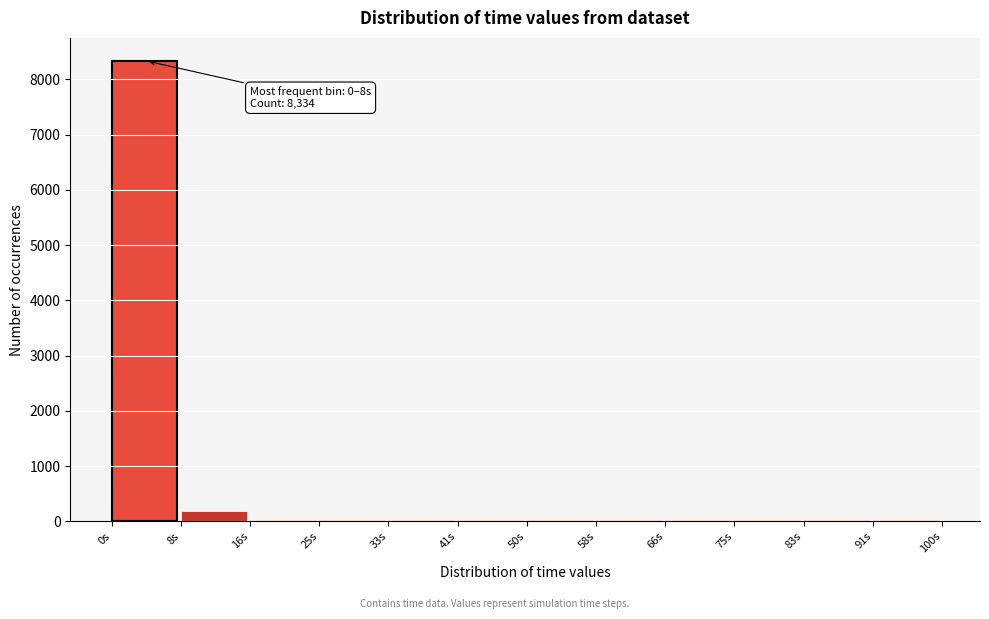

Which range on the x-axis has the tallest bar?

0 to 8